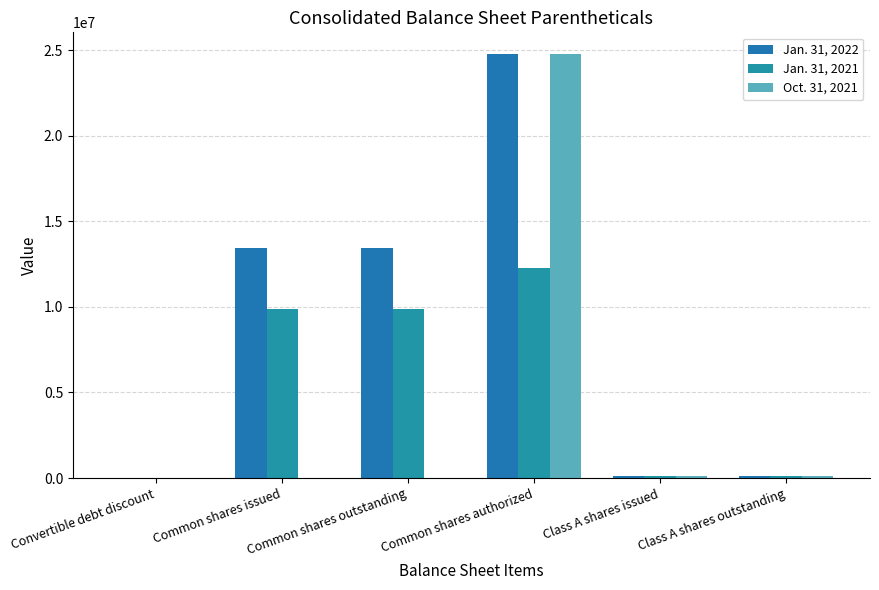

Does the chart contain stacked bars?

No